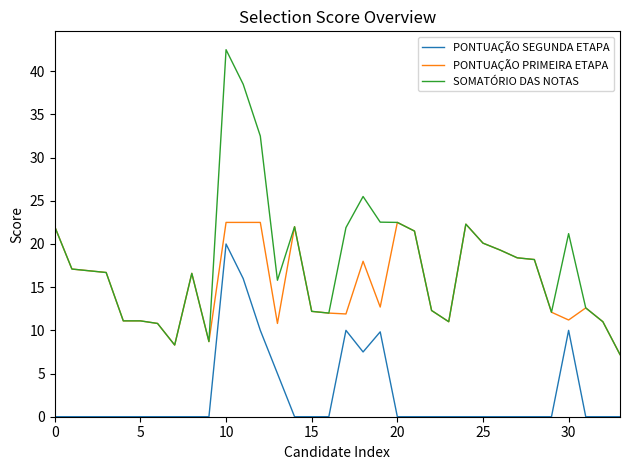

What is the lowest value of the SOMATÓRIO DAS NOTAS series?

7.2